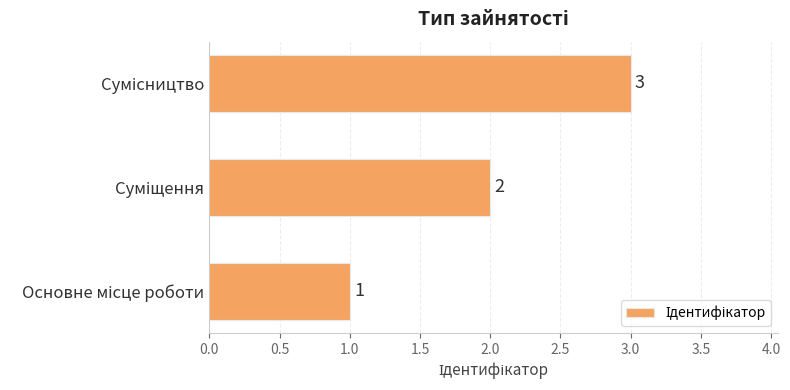

What is the difference between the maximum and minimum values?

2